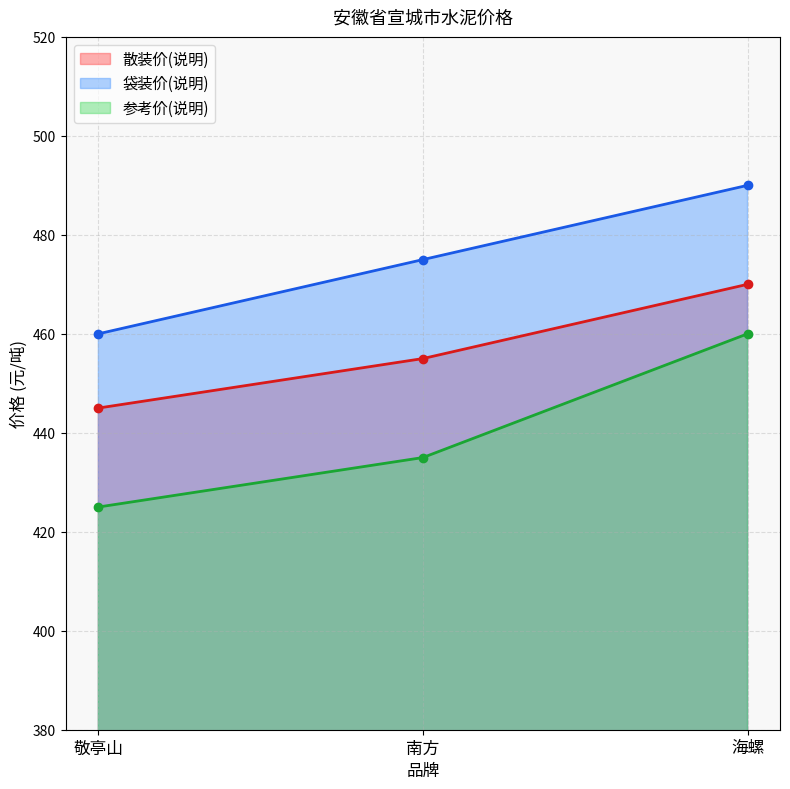

At which label does 参考价(说明) reach its minimum?

敬亭山